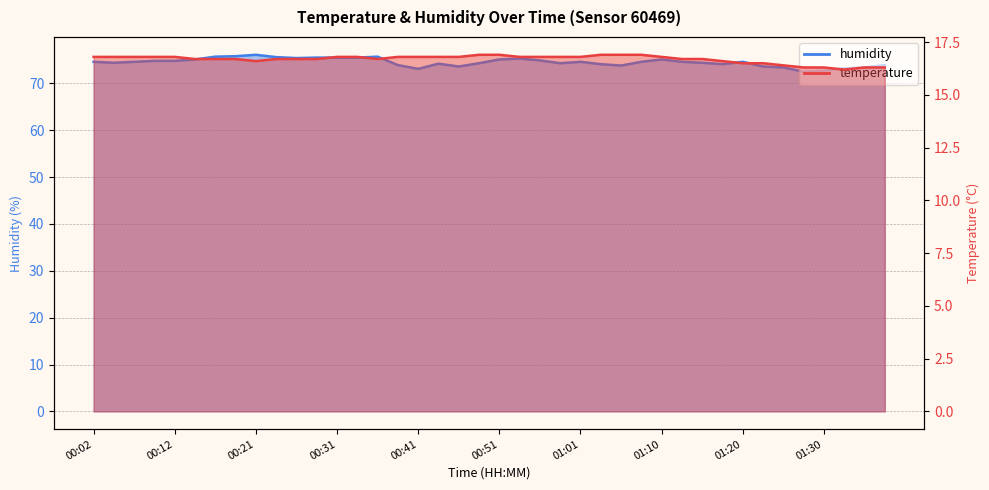

Between 00:56 and 01:08, which series saw the biggest shift?

humidity